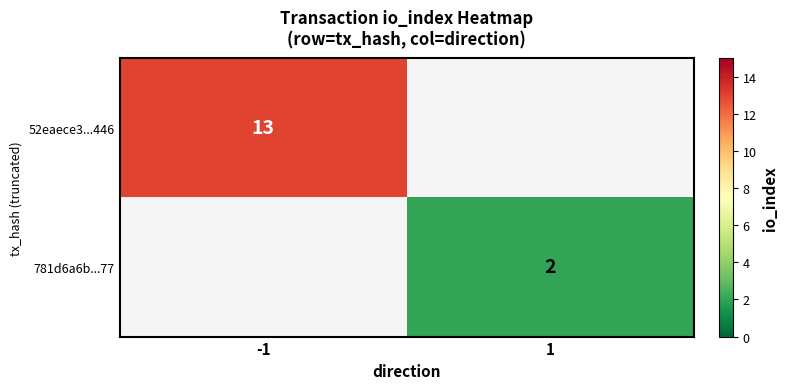

At which category is the sum across all series the highest?

-1